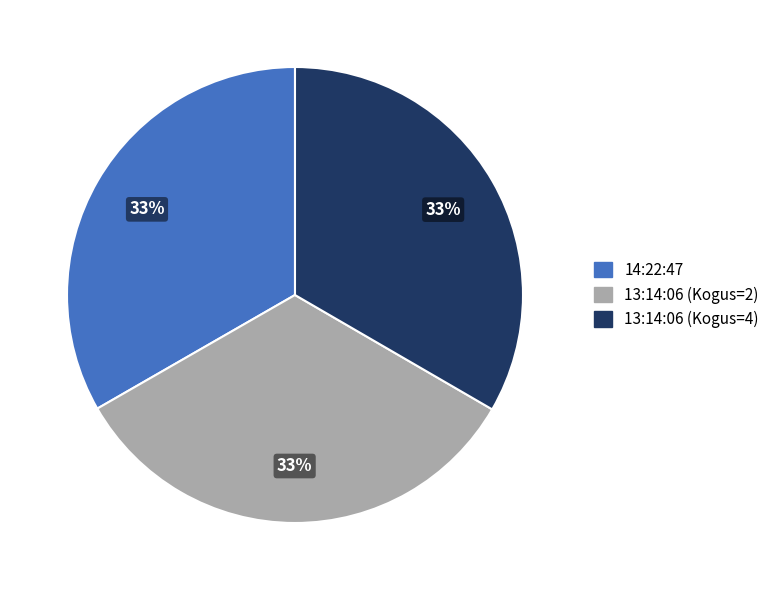

What is the ratio of the value at 13:14:06 (Kogus=4) to the value at 13:14:06 (Kogus=2)?

1.0